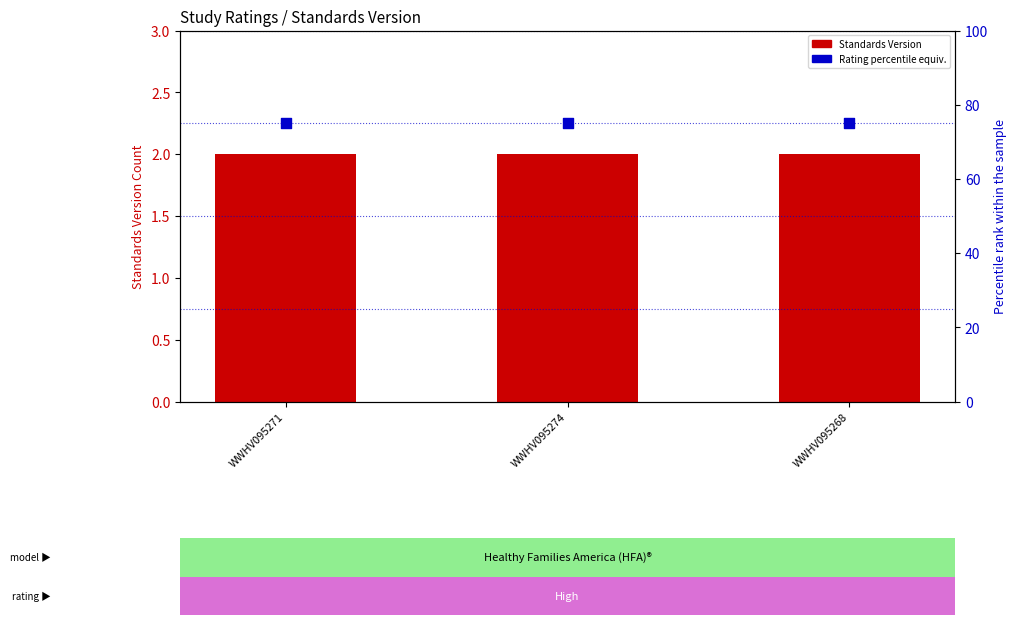

At how many categories does at least one series exceed 38?

3